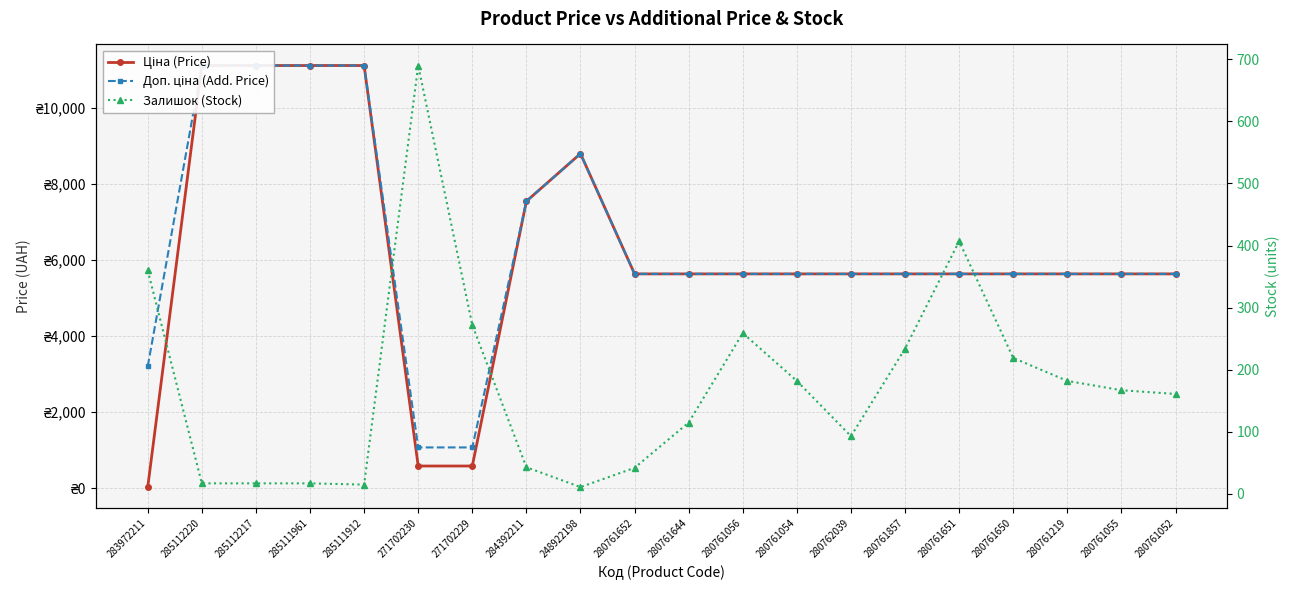

Is it true that Доп. ціна (Add. Price) equals 1074.5 at 271702230?

True